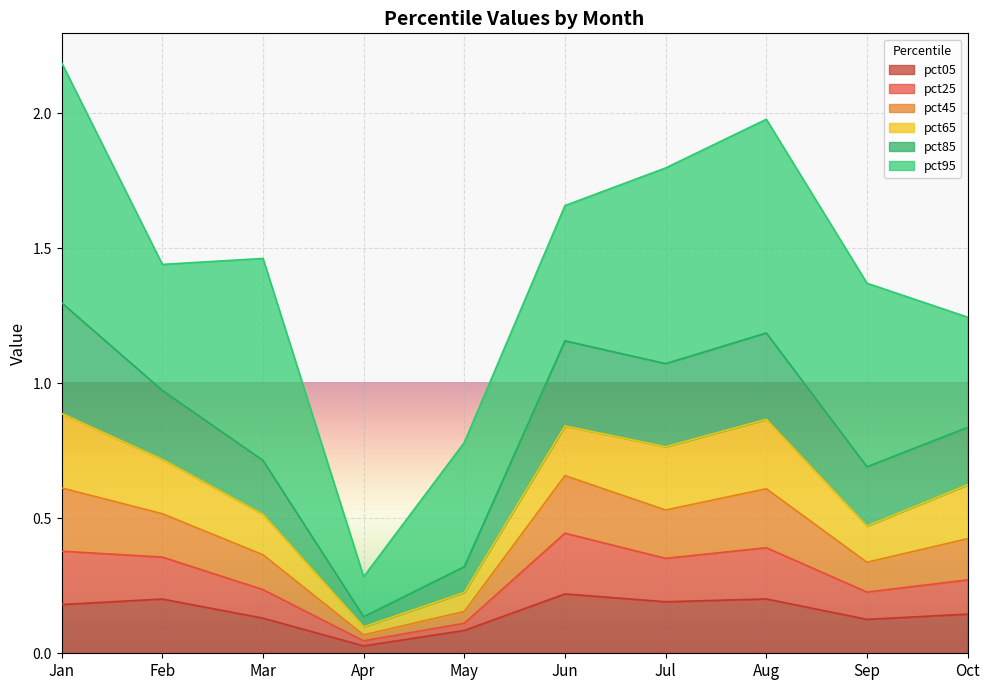

True or false: pct05 has a value of 0.1 at Aug.

False